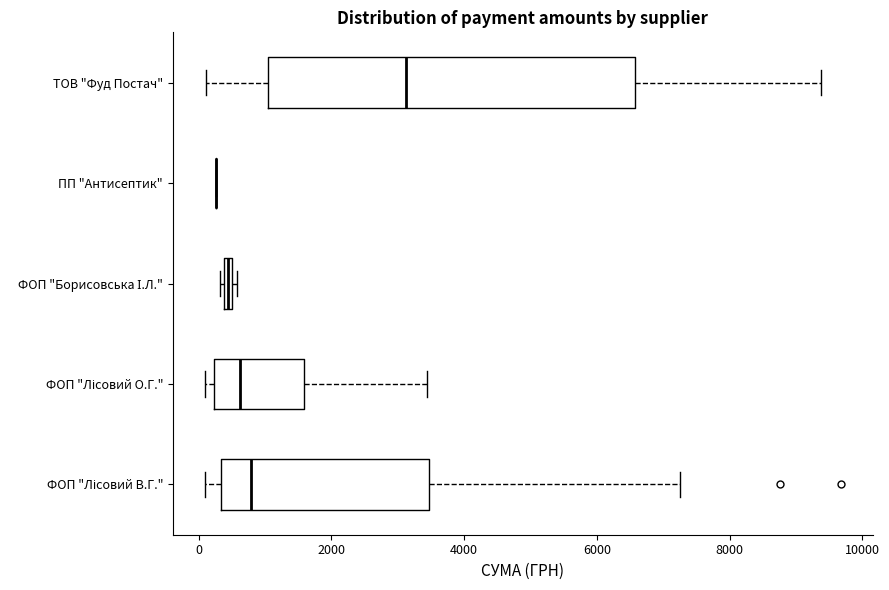

Comparing the boxes themselves (not the whiskers), which one is the widest?

ТОВ "Фуд Постач"